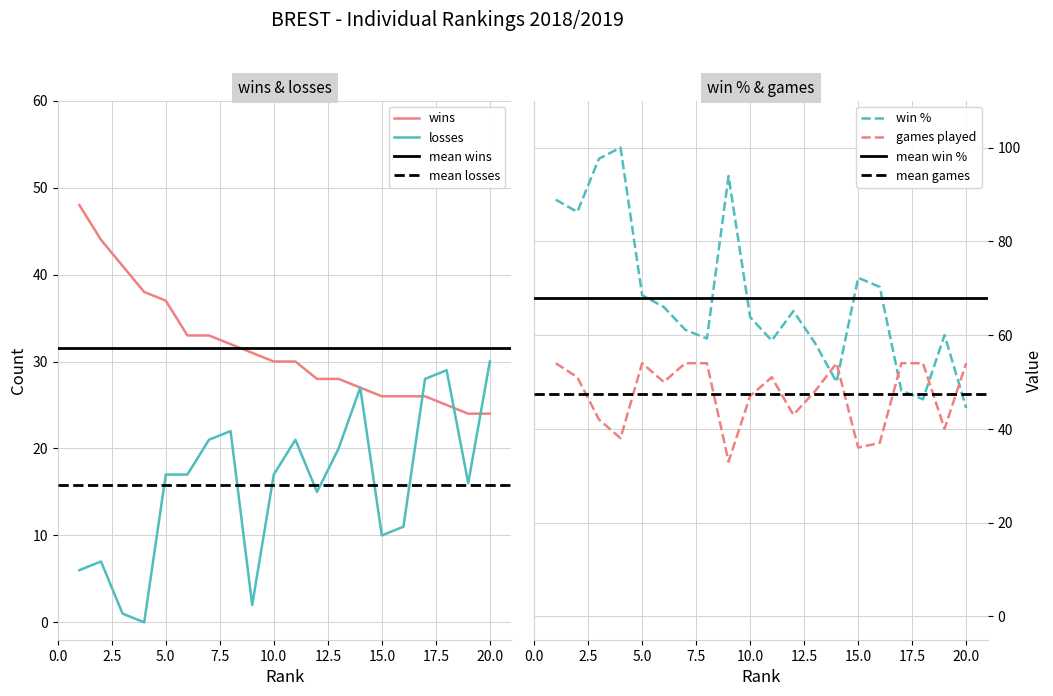

What is the value of the win_pct point at the 7th from the left?

61.1